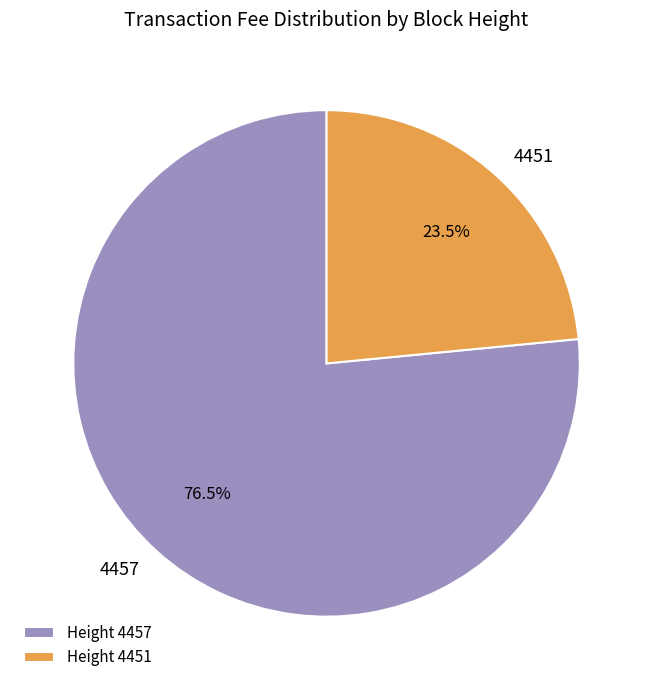

Count the number of slices in the pie.

2